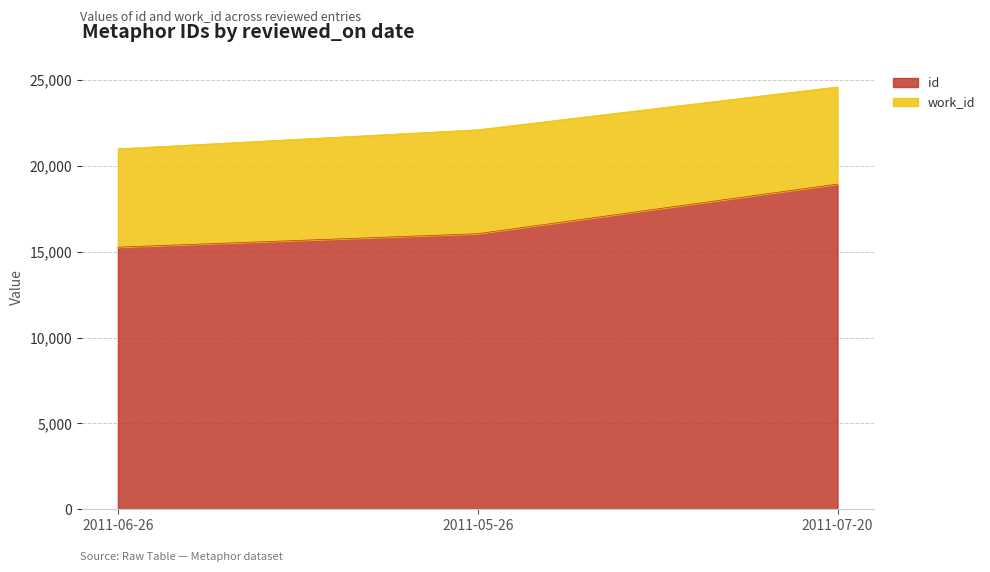

True or false: the data shows 7825 at 2011-06-26.

False